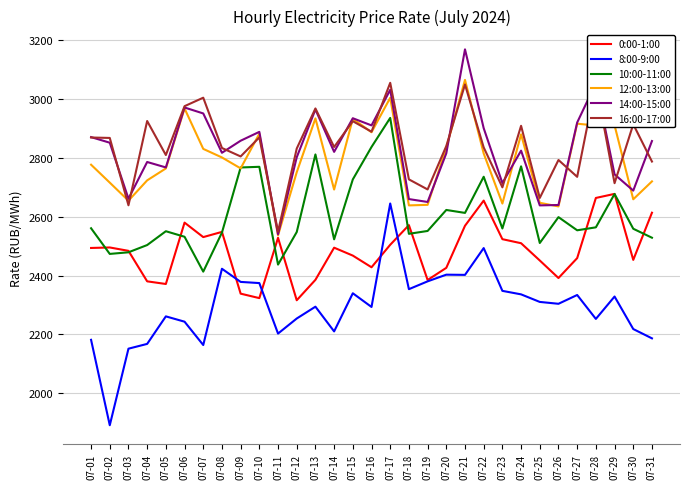

True or false: 8:00-9:00 and 10:00-11:00 intersect in this chart.

False